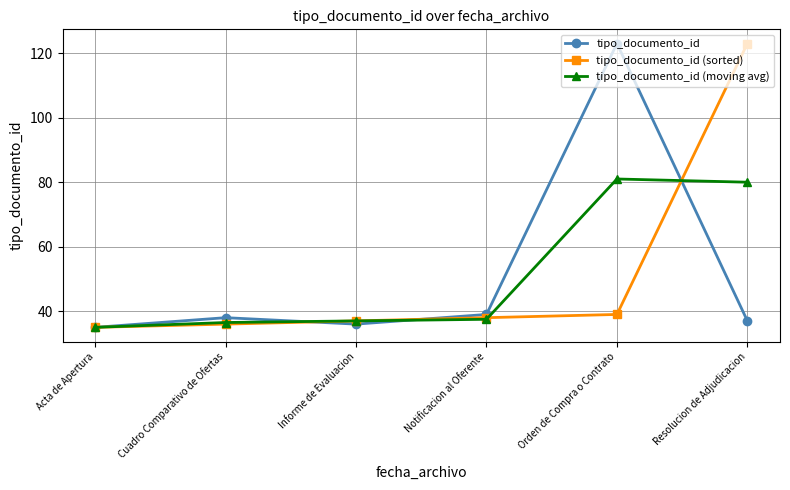

Rank the categories by tipo_documento_id (sorted) value from lowest to highest.

Acta de Apertura, Cuadro Comparativo de Ofertas, Informe de Evaluacion, Notificacion al Oferente, Orden de Compra o Contrato, Resolucion de Adjudicacion